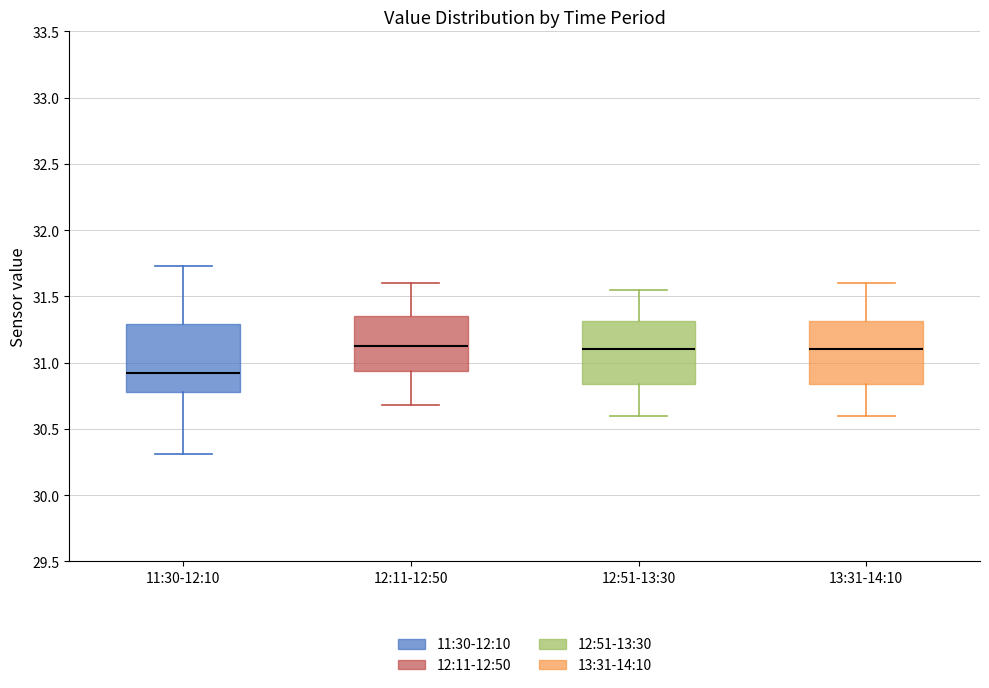

Reading left to right, transcribe this box plot: for each box, give where its median line is, the range the box spans, and where its two whiskers end, as read against the y-axis. The values are not printed on the chart, so give them approximately, as read against the axis.

11:30-12:10: median 30.95, box 30.80 to 31.30, whiskers 30.30 to 31.75
12:11-12:50: median 31.15, box 30.95 to 31.35, whiskers 30.70 to 31.60
12:51-13:30: median 31.10, box 30.85 to 31.30, whiskers 30.60 to 31.55
13:31-14:10: median 31.10, box 30.85 to 31.30, whiskers 30.60 to 31.60